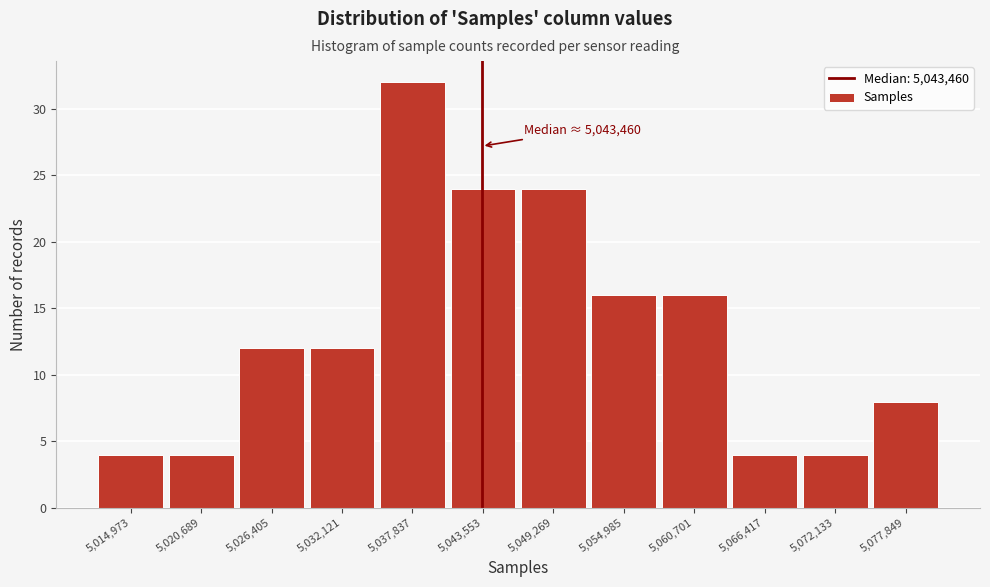

Over which range of the x-axis is the bar tallest?

5035000 to 5041000